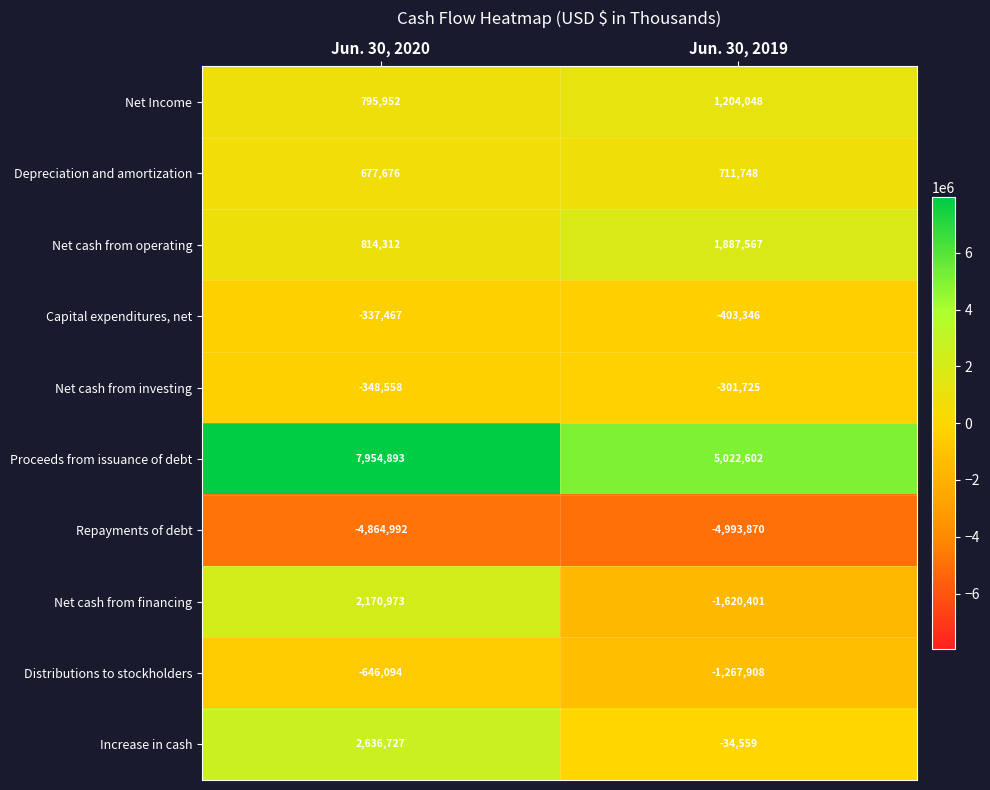

Reading left to right, transcribe all the data shown in this chart.

Net Income: Jun. 30, 2020=795952	Jun. 30, 2019=1204048
Depreciation and amortization: Jun. 30, 2020=677676	Jun. 30, 2019=711748
Net cash from operating: Jun. 30, 2020=814312	Jun. 30, 2019=1887567
Capital expenditures, net: Jun. 30, 2020=-337467	Jun. 30, 2019=-403346
Net cash from investing: Jun. 30, 2020=-348558	Jun. 30, 2019=-301725
Proceeds from issuance of debt: Jun. 30, 2020=7954893	Jun. 30, 2019=5022602
Repayments of debt: Jun. 30, 2020=-4864992	Jun. 30, 2019=-4993870
Net cash from financing: Jun. 30, 2020=2170973	Jun. 30, 2019=-1620401
Distributions to stockholders: Jun. 30, 2020=-646094	Jun. 30, 2019=-1267908
Increase in cash: Jun. 30, 2020=2636727	Jun. 30, 2019=-34559